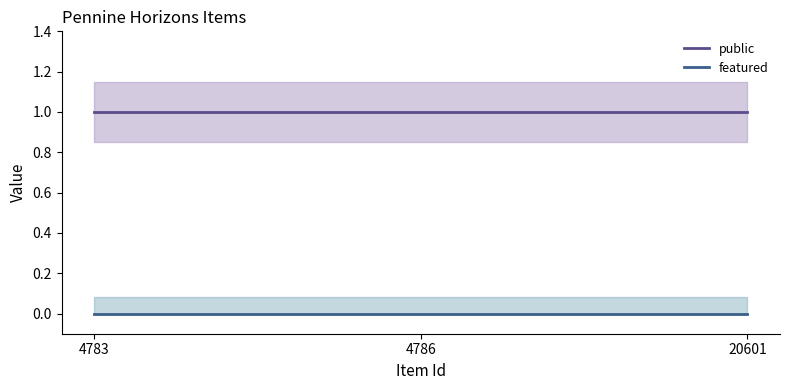

Rank the series by their maximum value, from lowest to highest.

featured, public